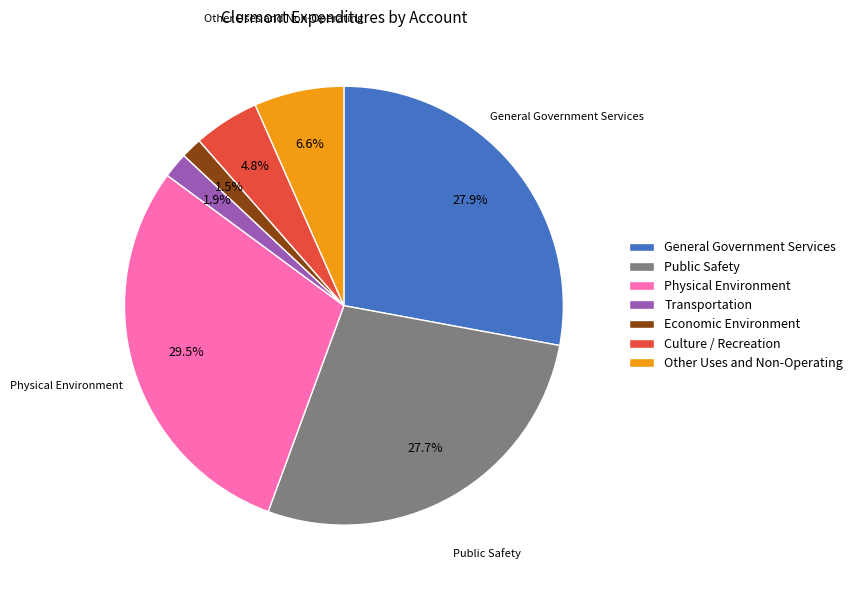

What portion of the pie excludes Public Safety?

72.3%